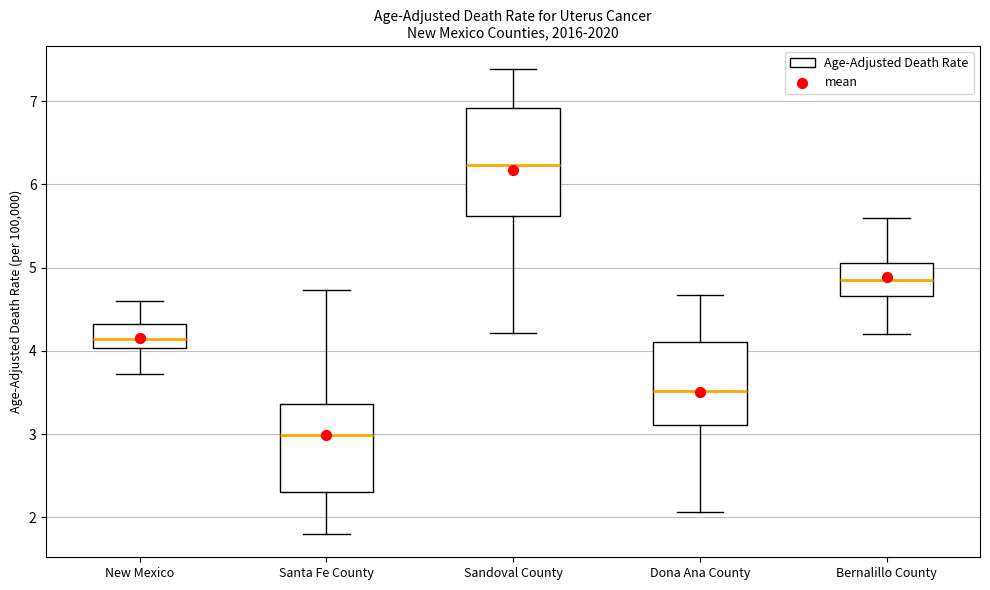

Which box is the tallest, from its lower edge to its upper edge?

Sandoval County